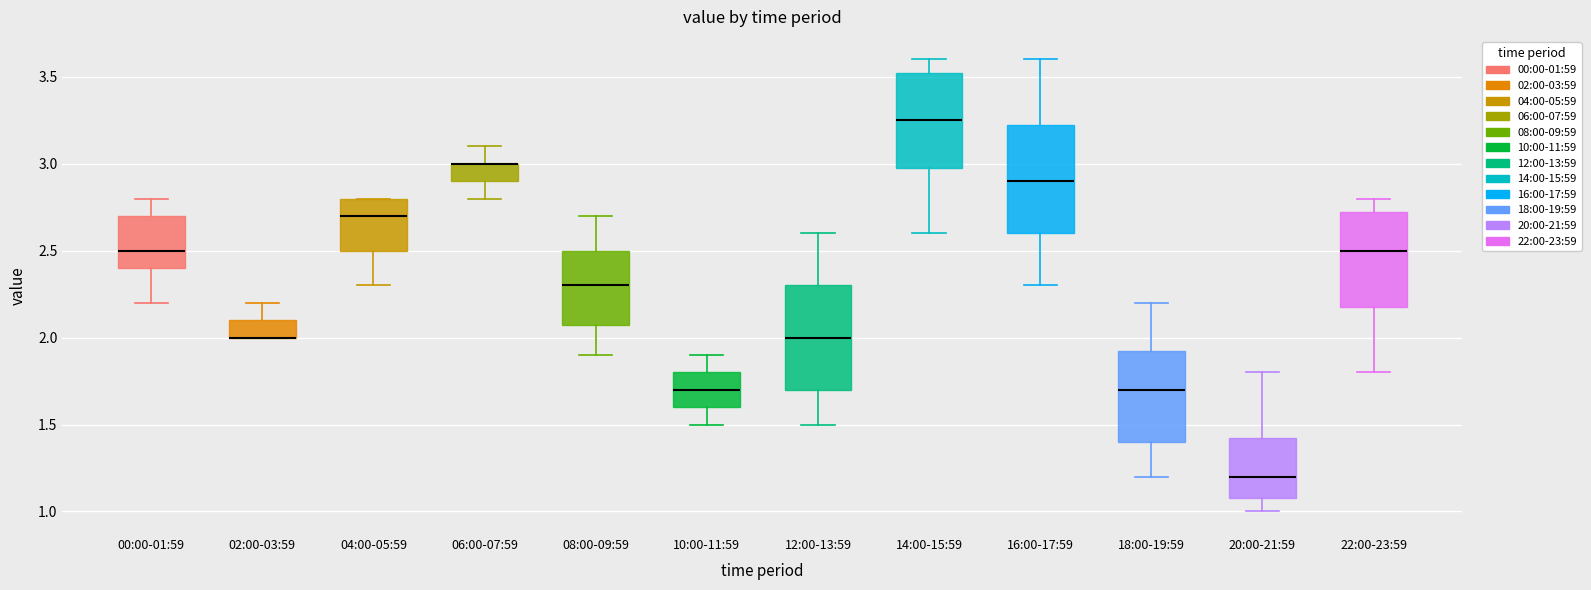

Where is the lower edge of the box for 02:00-03:59 on the y-axis? The values are not printed on the chart, so give them approximately, as read against the axis.

2.00